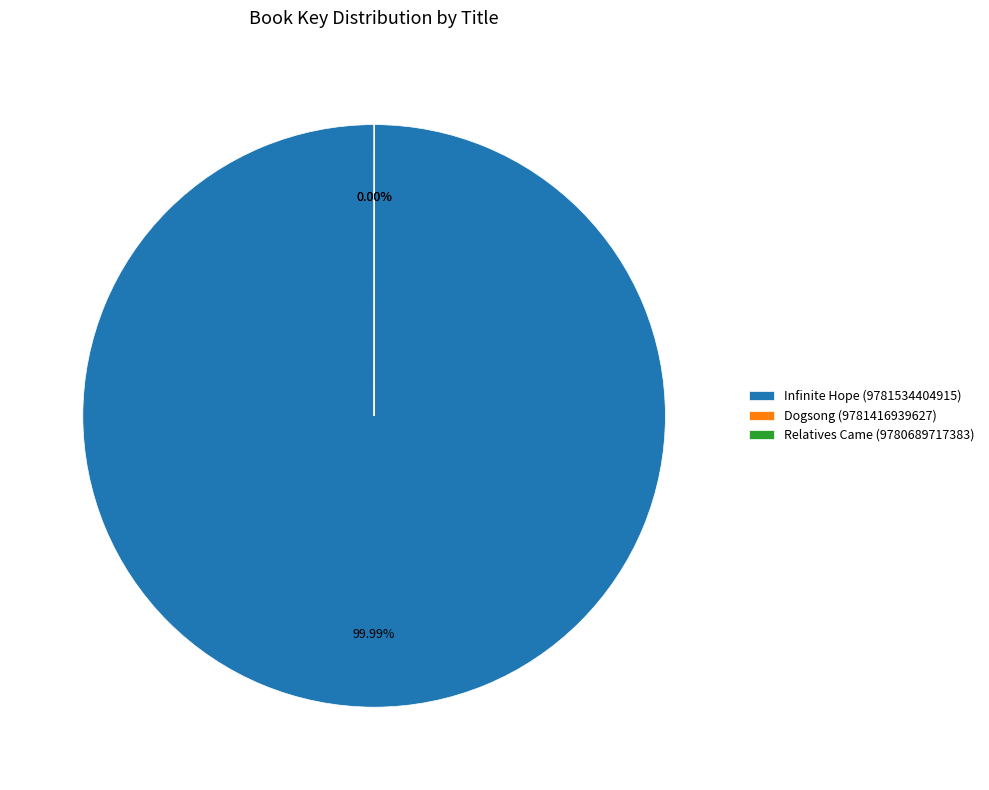

What is the majority slice?

Infinite Hope (9781534404915)